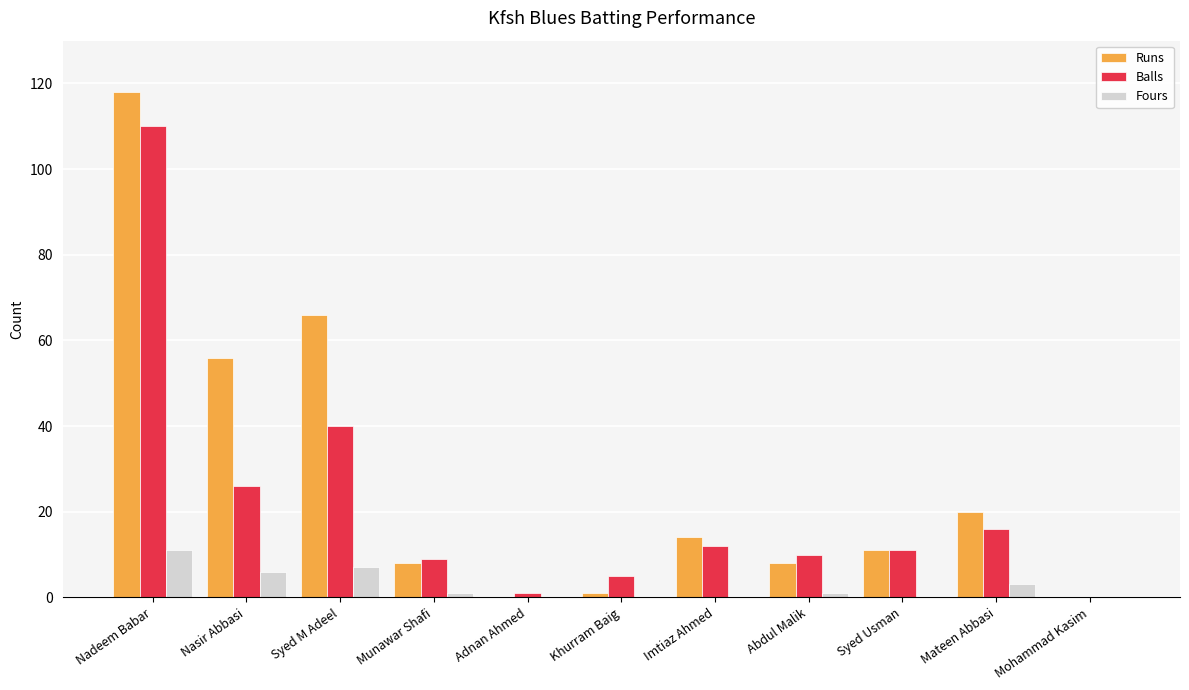

Which category has the highest value in the Fours series?

Nadeem Babar